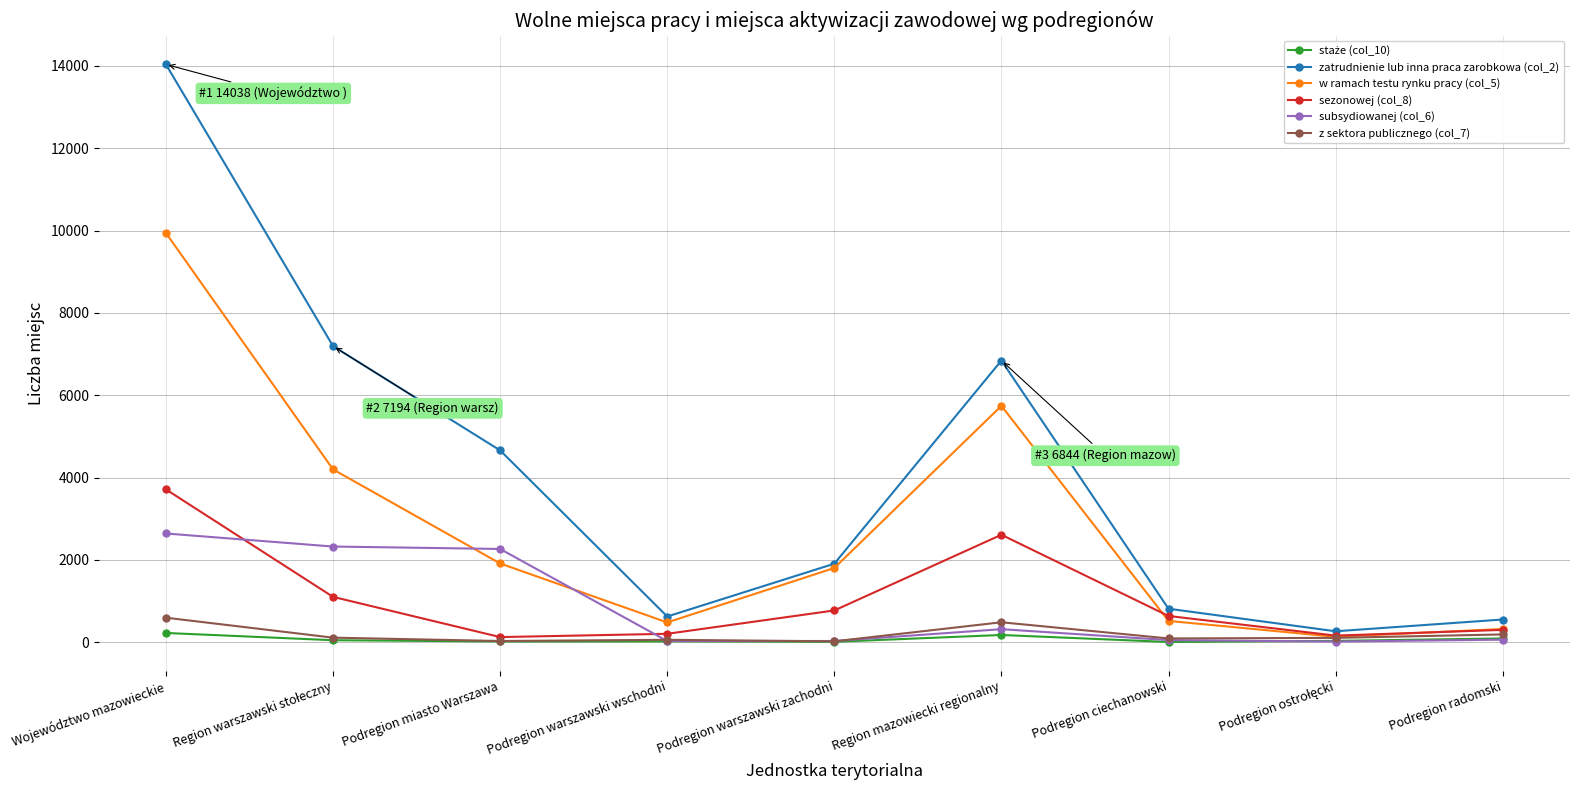

What is the label of the 7th point from the left?

Podregion ciechanowski